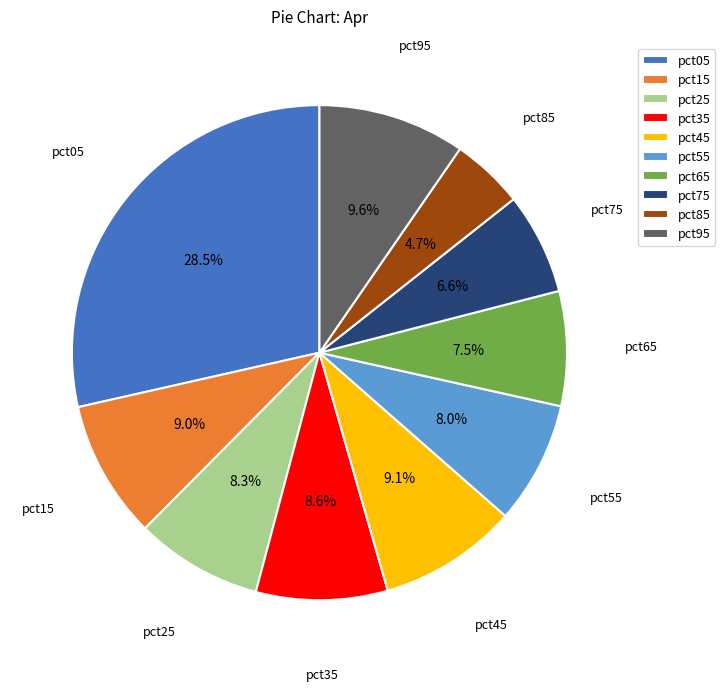

Which category has the biggest portion of the pie?

pct05